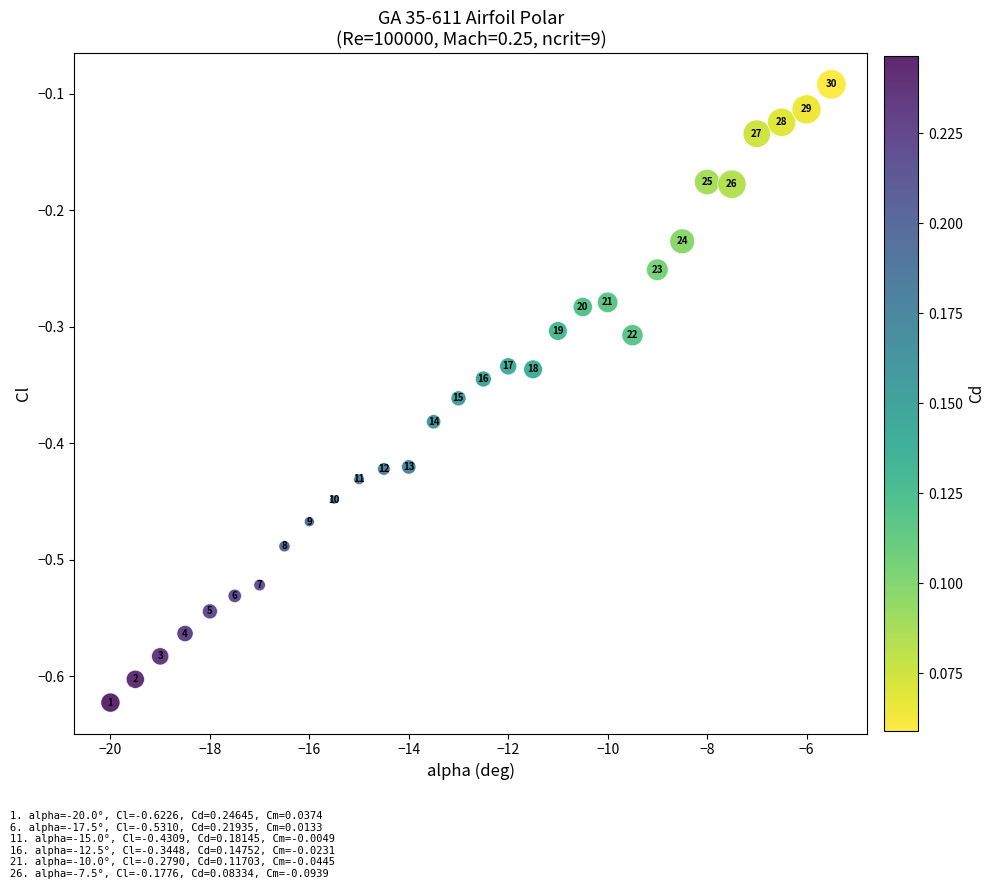

What is the range of Y values (max minus min)?

0.5